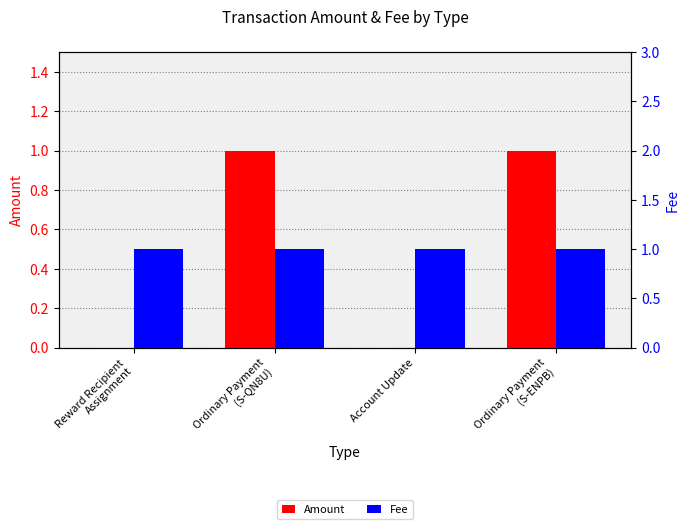

Is the value of Fee at Ordinary Payment
(S-QN8U) greater than the value of Amount at Reward Recipient
Assignment?

Yes